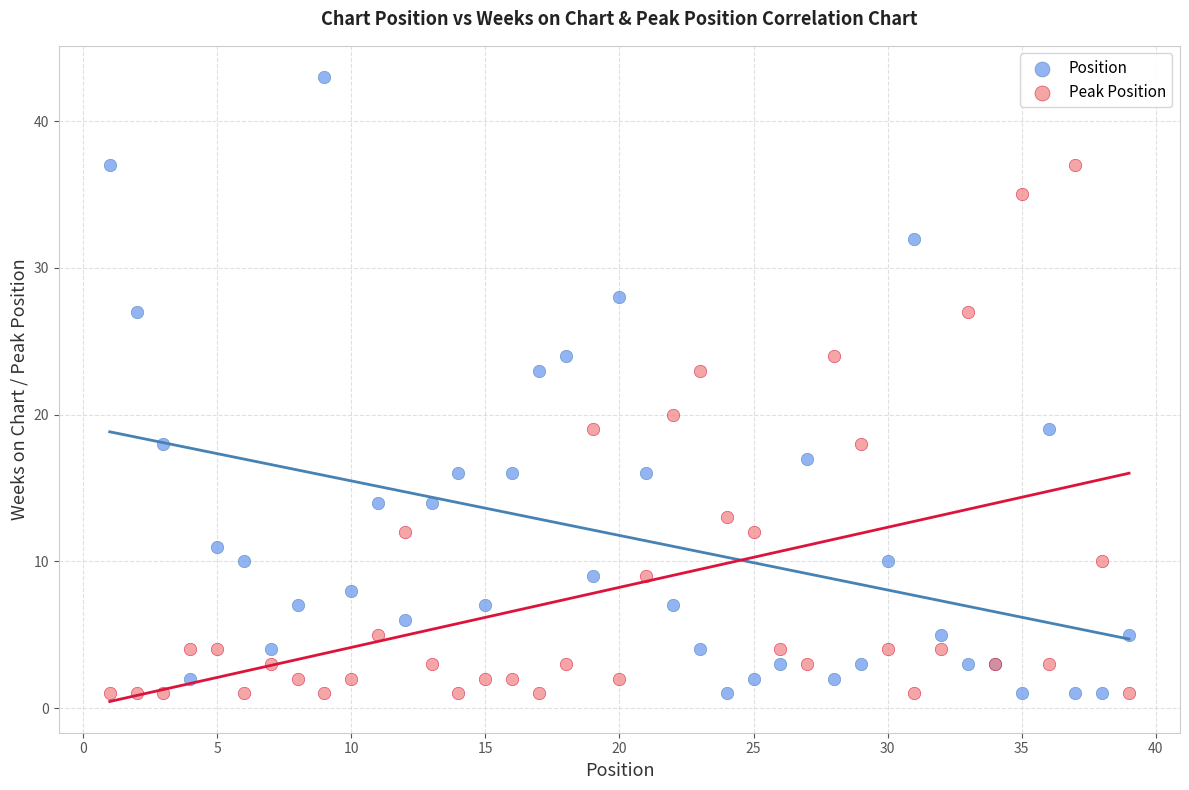

Which series reaches the maximum Y coordinate?

Position